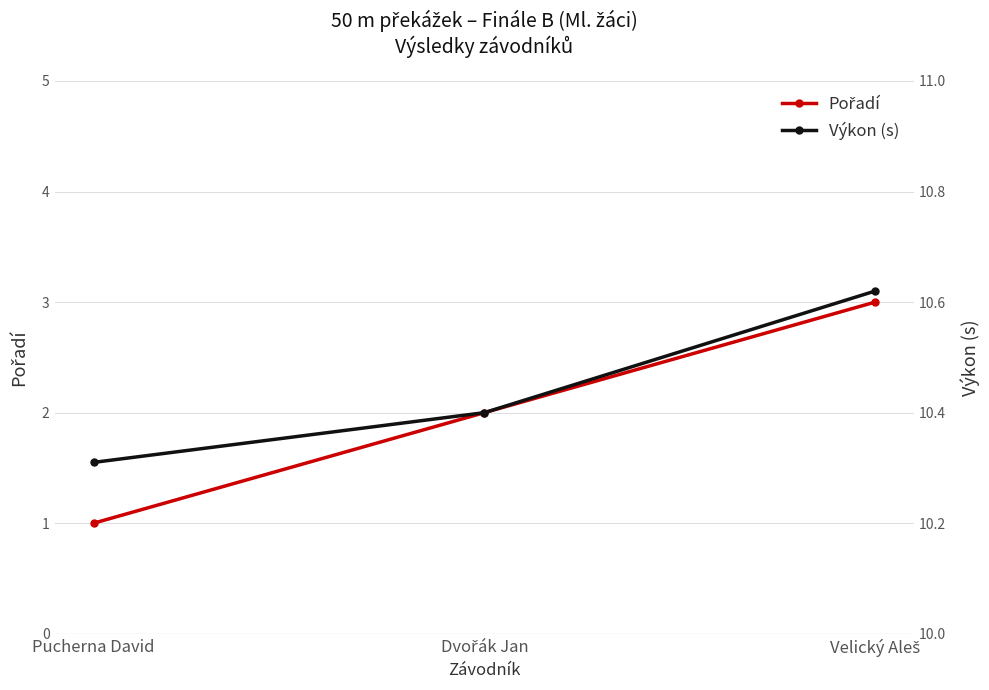

Reading left to right, what are all the values shown in this chart?

Pořadí: 1.0	2.0	3.0
Výkon (s): 10.3	10.4	10.6